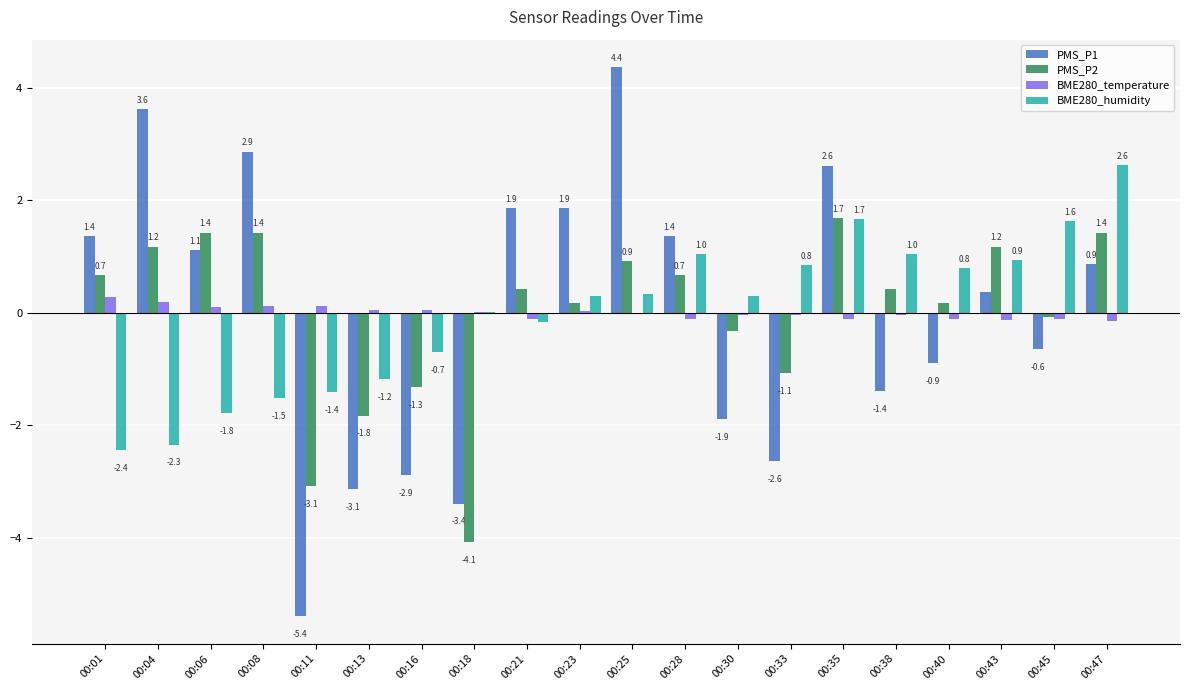

At which category is the sum across all series the highest?

00:35